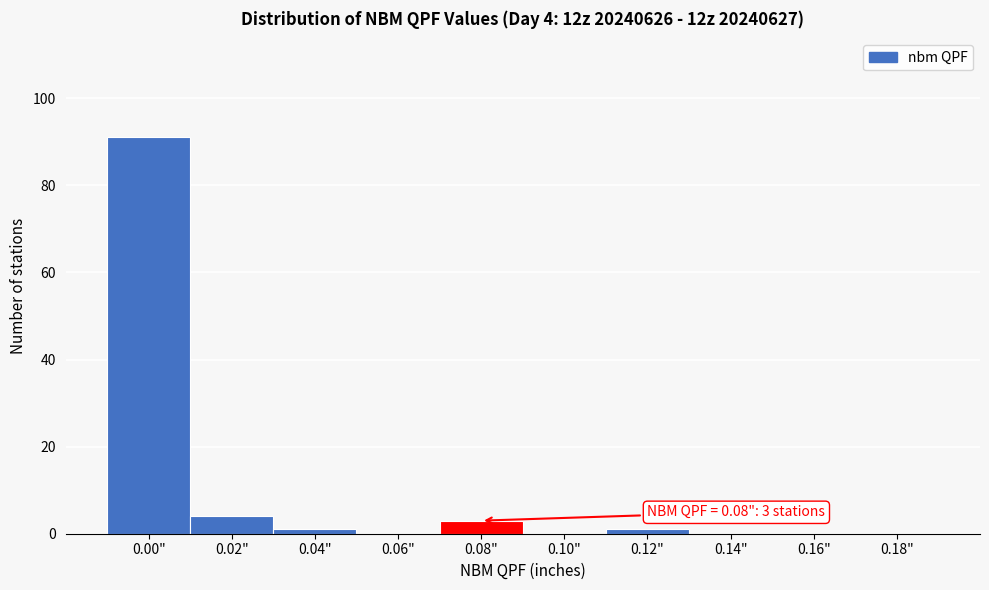

Reading left to right, extract all data points from this chart.

0.00"=91	0.02"=4	0.04"=1	0.06"=0	0.08"=3	0.10"=0	0.12"=1	0.14"=0	0.16"=0	0.18"=0